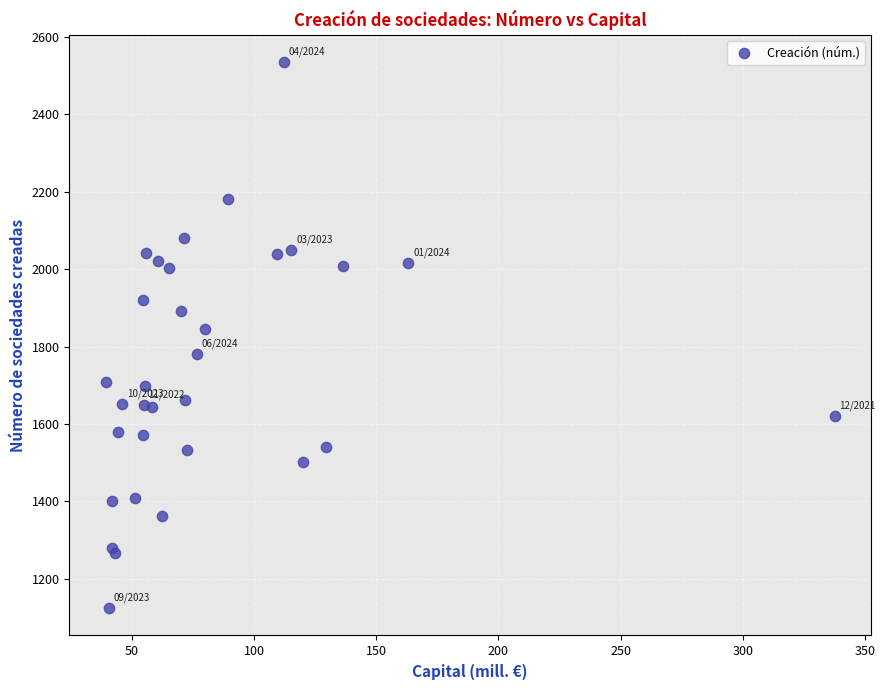

What Y value in the scatter plot is closest to 1829?

1845